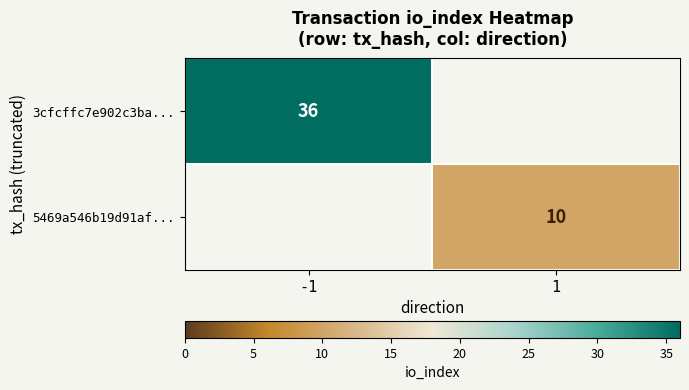

The 3cfcffc7e902c3ba... series shows 48 at -1. True or false?

False